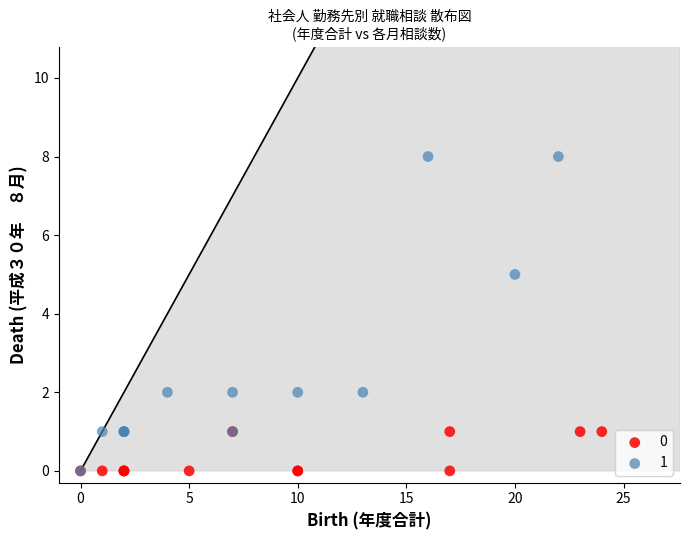

Which series has the widest spread of Y values?

1